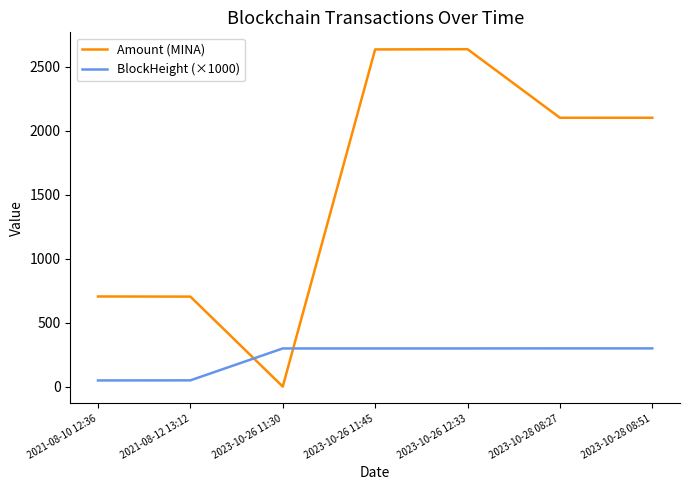

What is the maximum value shown in the chart?

2638.6